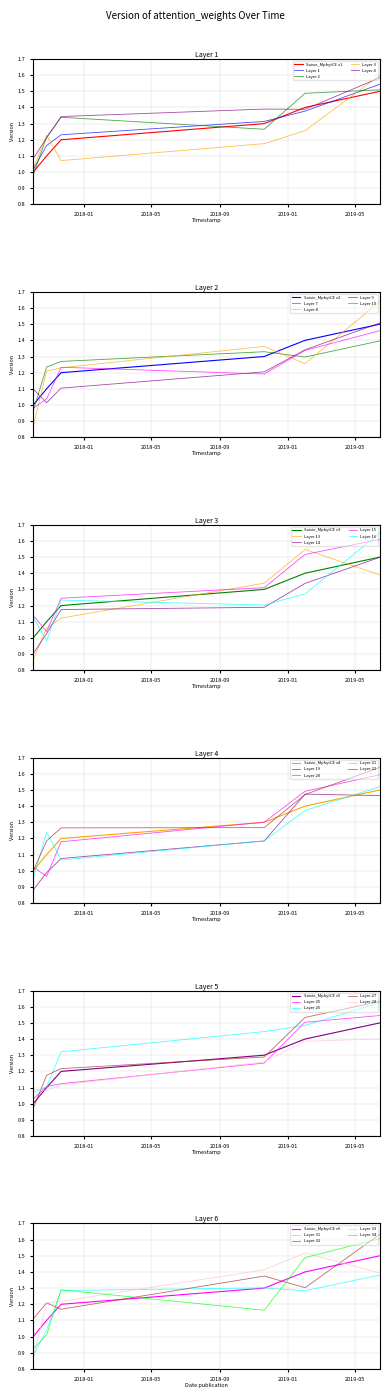

What is the ratio of the value at 2019-06-14 to the value at 2017-11-21?

1.2